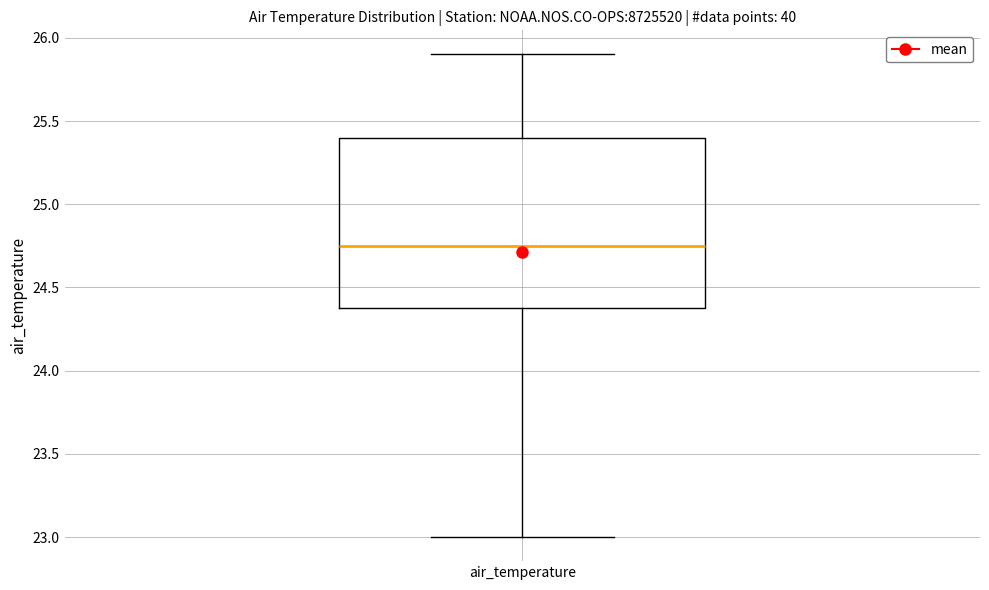

Transcribe this box plot: give where the median line is, the range the box spans, and where the two whiskers end, as read against the y-axis. The values are not printed on the chart, so give them approximately, as read against the axis.

median 24.75, box 24.40 to 25.40, whiskers 23.00 to 25.90